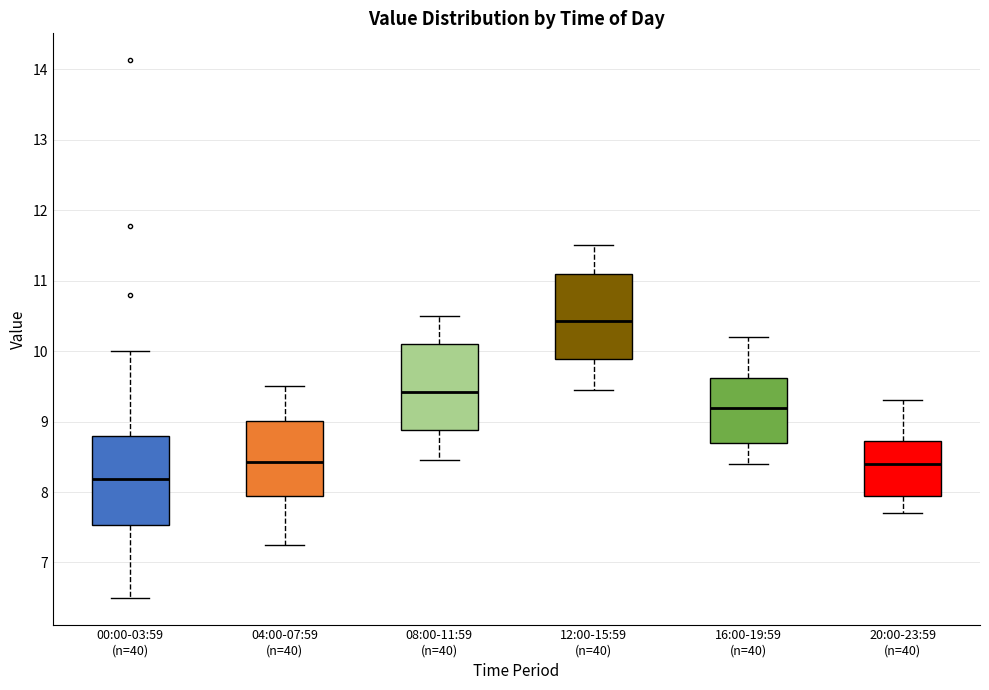

Where is the upper edge of the box for 00:00-03:59 (n=40) on the y-axis? The values are not printed on the chart, so give them approximately, as read against the axis.

8.8